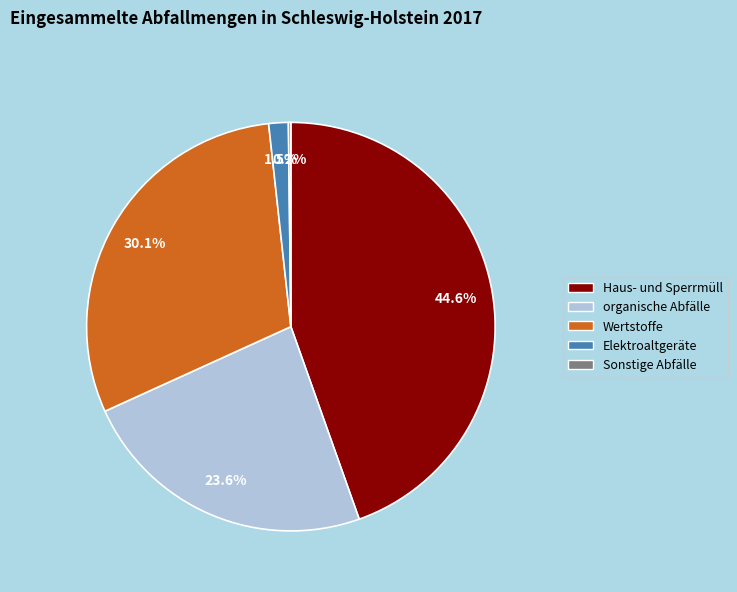

What percentage do Elektroaltgeräte and Haus- und Sperrmüll together represent?

46.1%